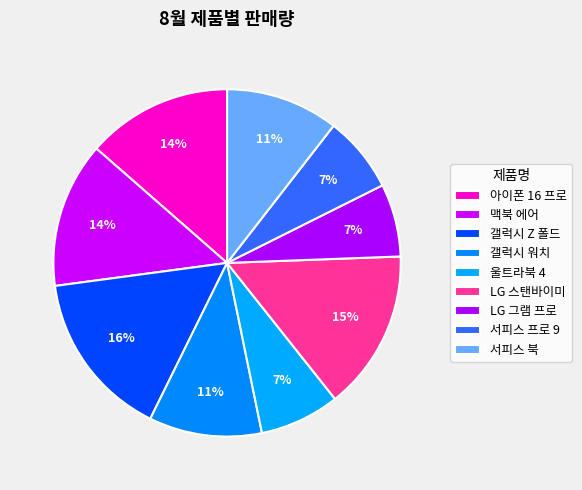

What is the smallest slice in the pie chart?

LG 그램 프로